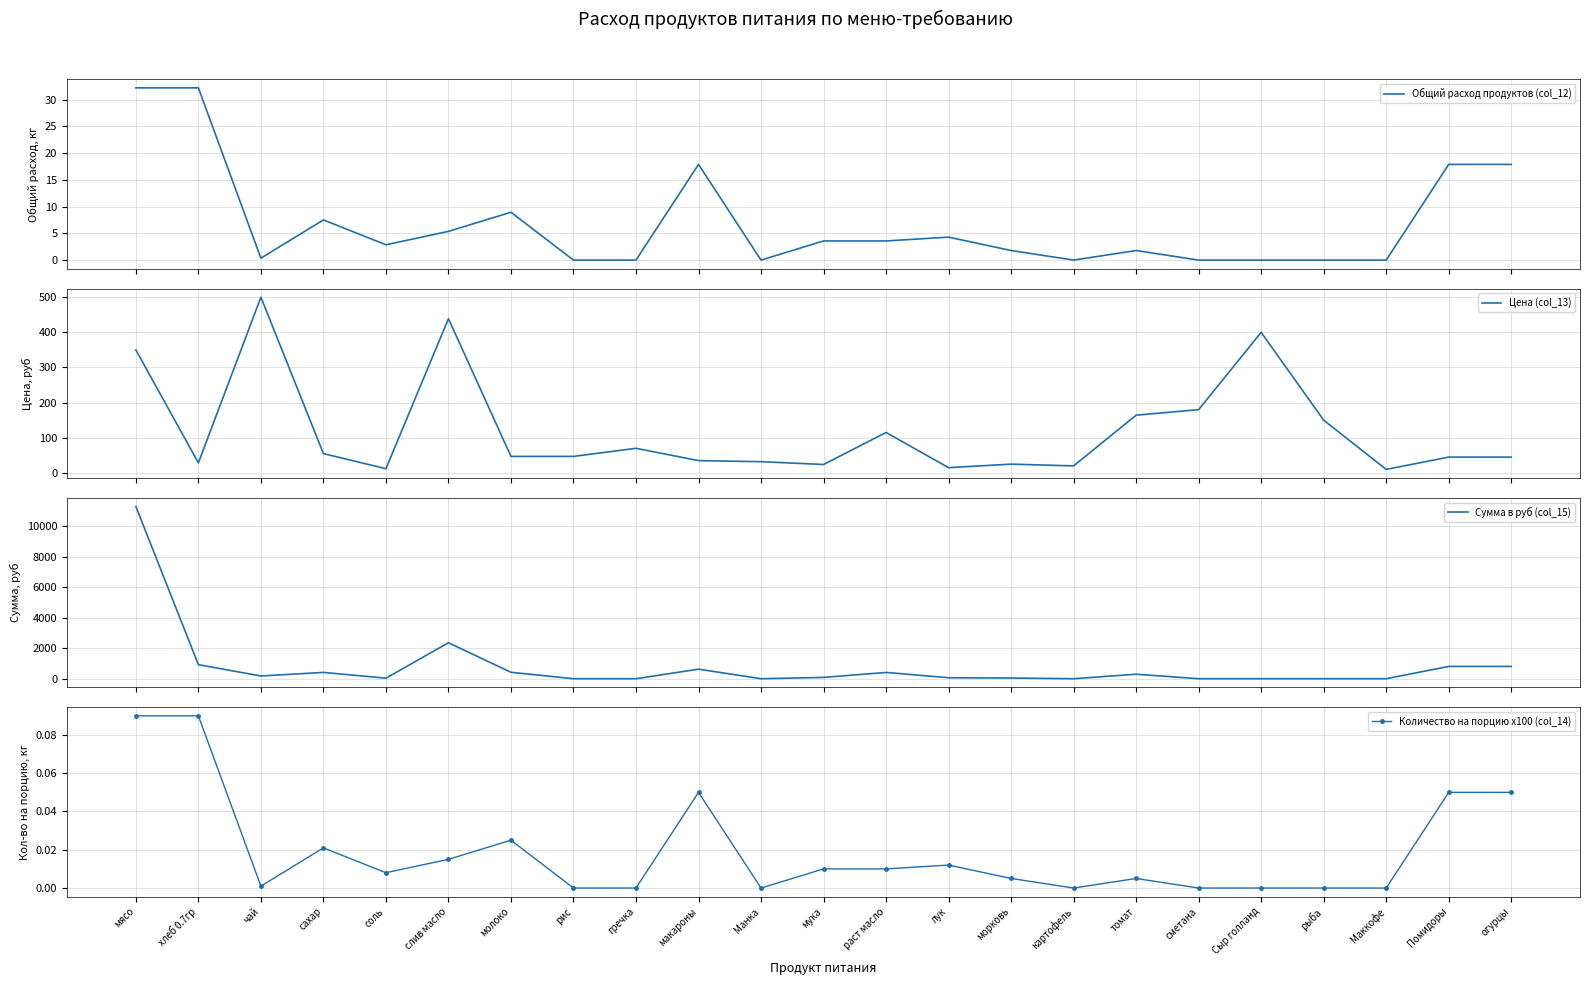

What is the total value across all series at Маккофе?

10.0